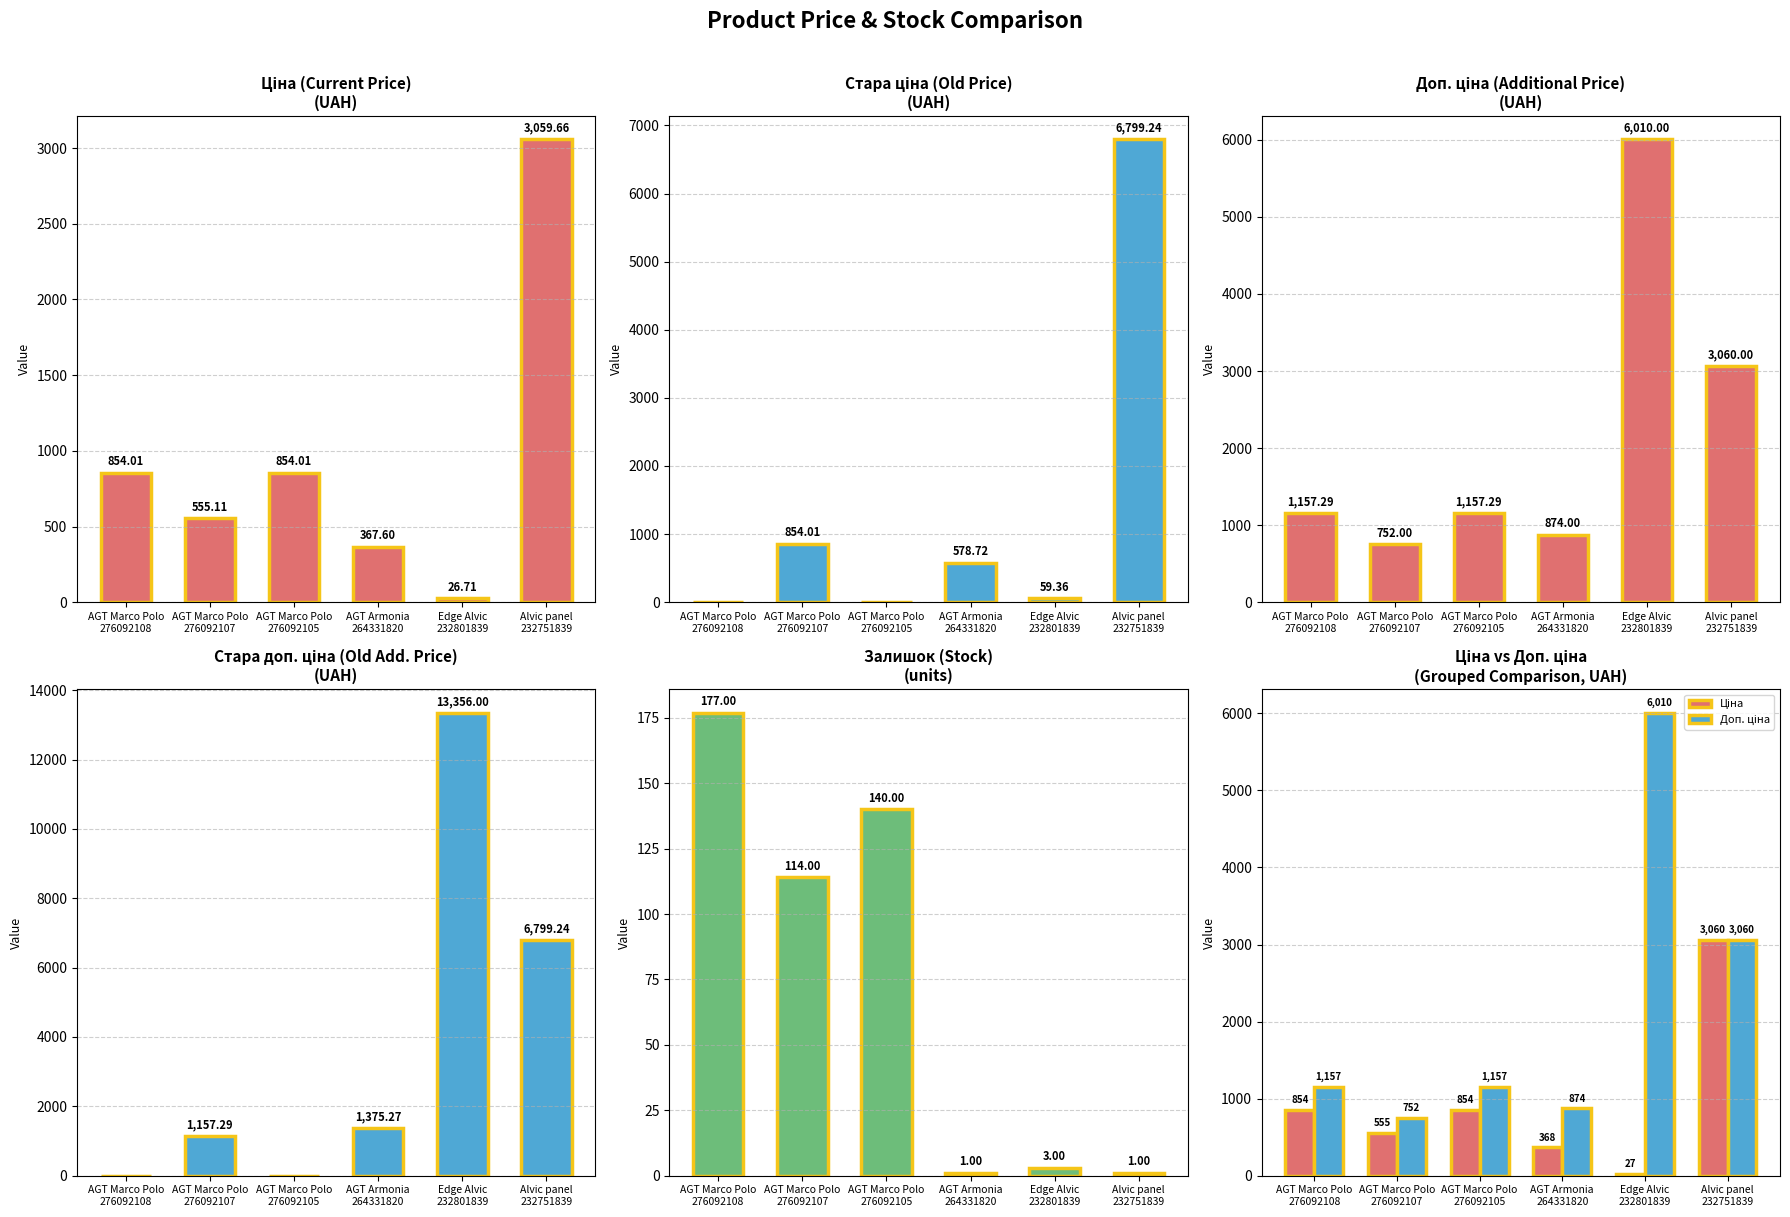

At which category is the sum across all series the highest?

Alvic panel
232751839